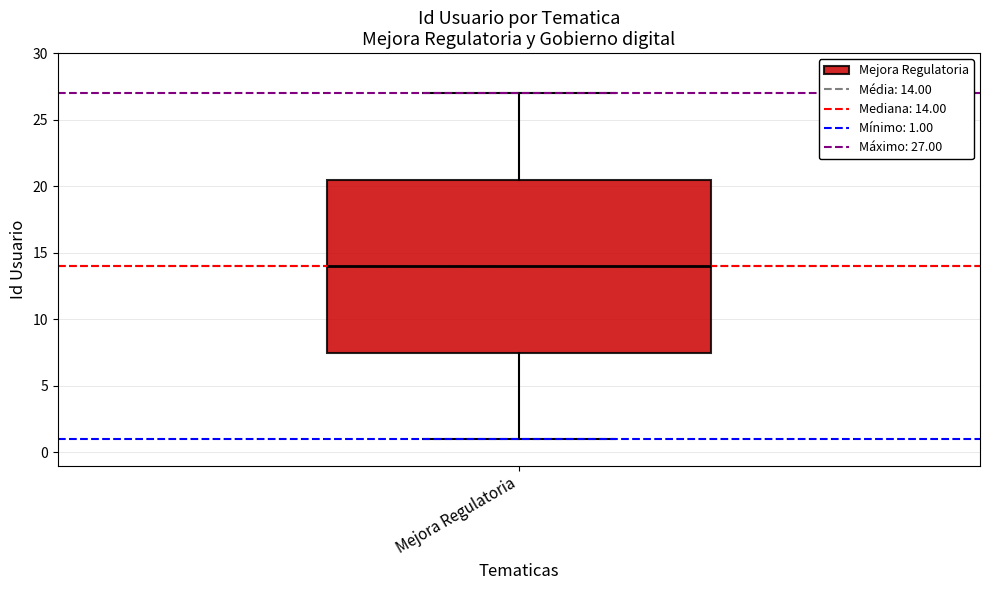

Transcribe this box plot: give where the median line is, the range the box spans, and where the two whiskers end, as read against the y-axis. The values are not printed on the chart, so give them approximately, as read against the axis.

median 14.0, box 7.5 to 20.5, whiskers 1.0 to 27.0